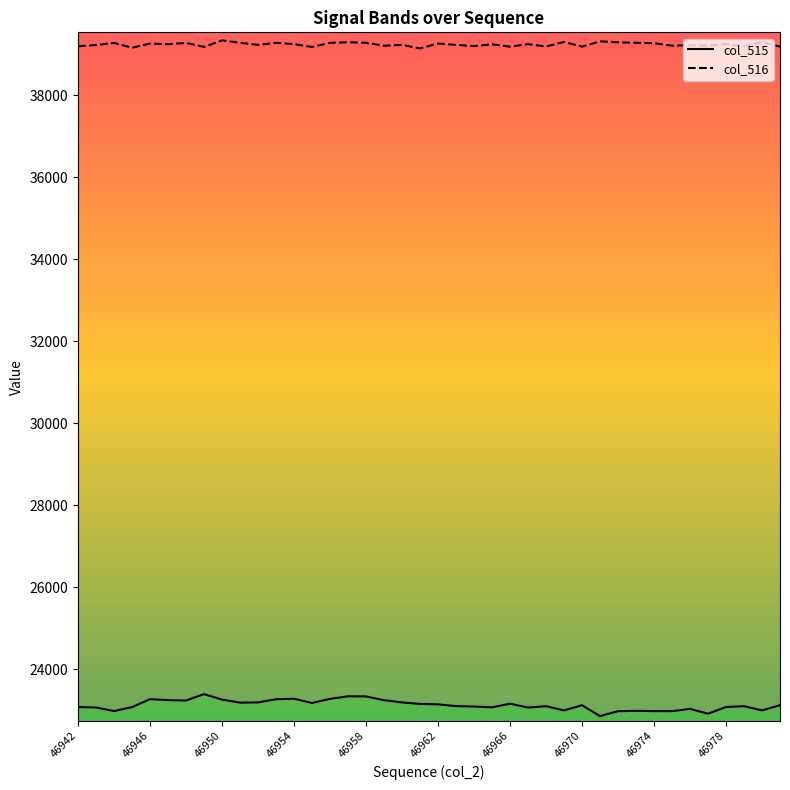

What position from the left is 46962?

21